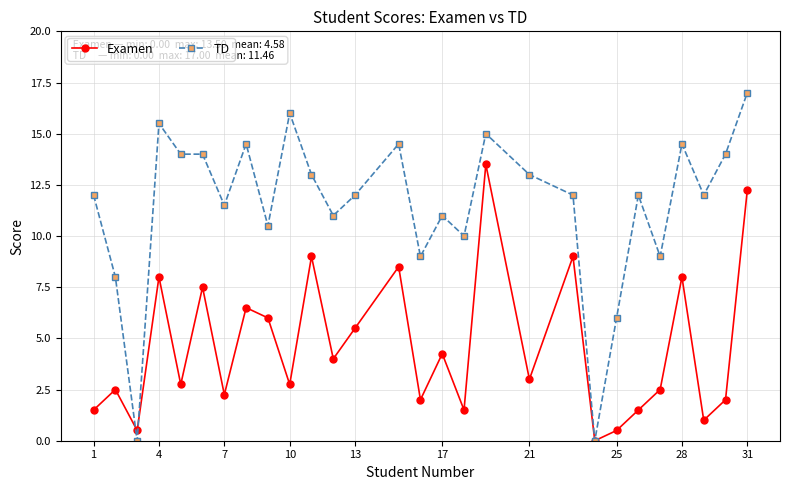

List the series in order of their peak value, highest first.

TD, Examen